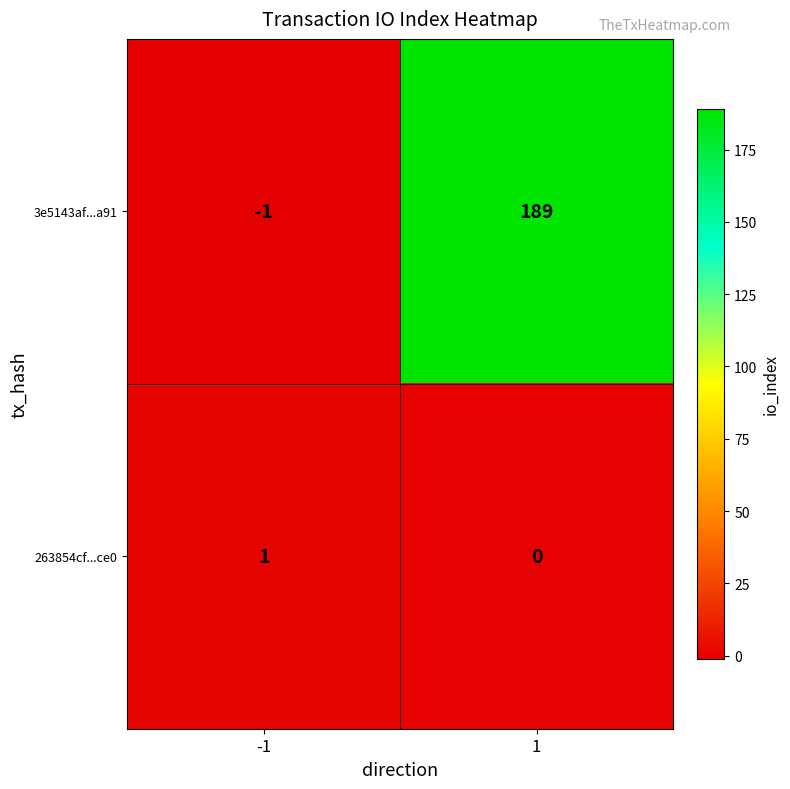

Count the number of categories in the chart.

2